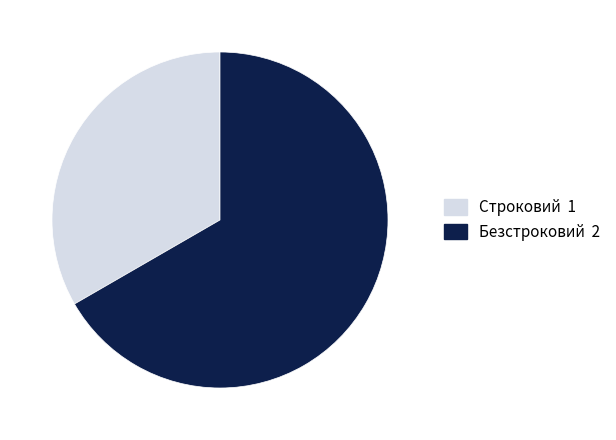

Which category has the biggest portion of the pie?

Безстроковий